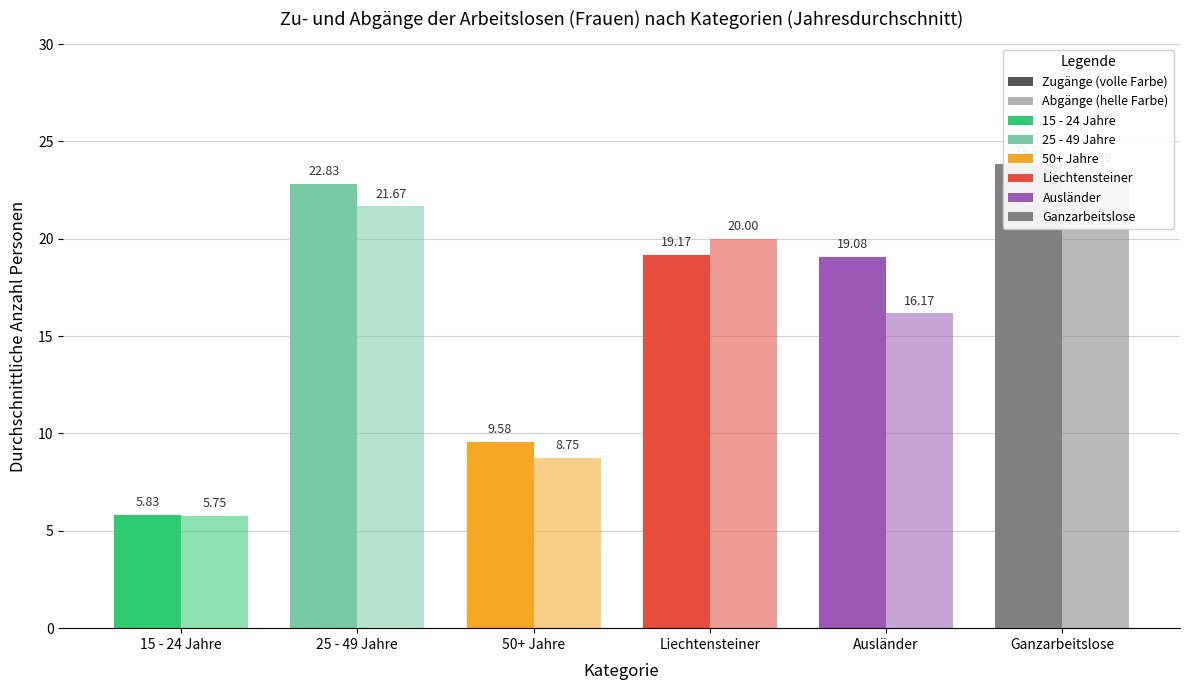

Which series has the largest total across all categories?

Zugänge